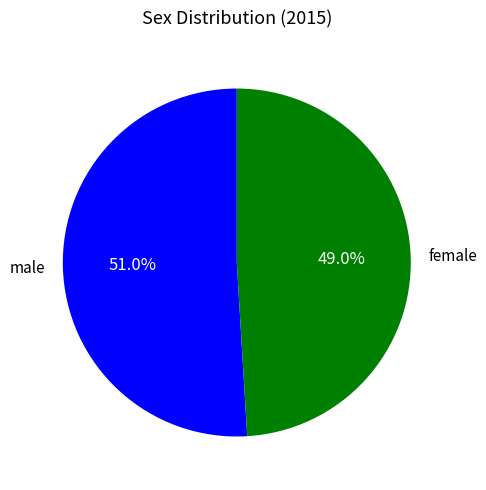

Is male the majority of the pie?

Yes